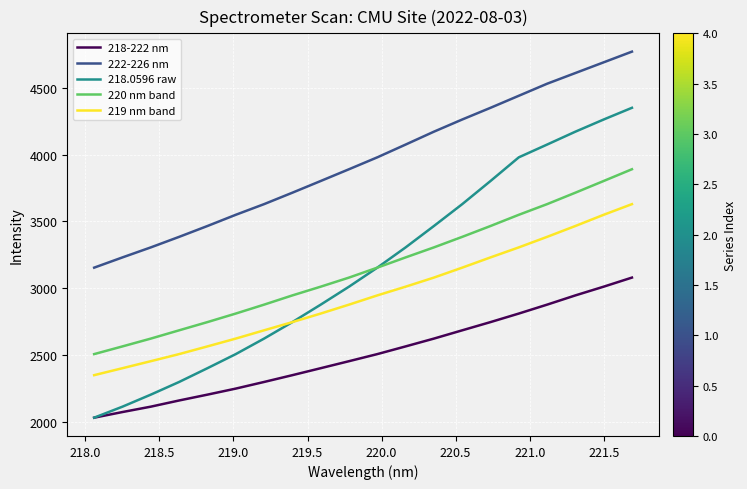

List the series in order of their peak value, highest first.

222-226 nm, 218.0596 raw, 220 nm band, 219 nm band, 218-222 nm